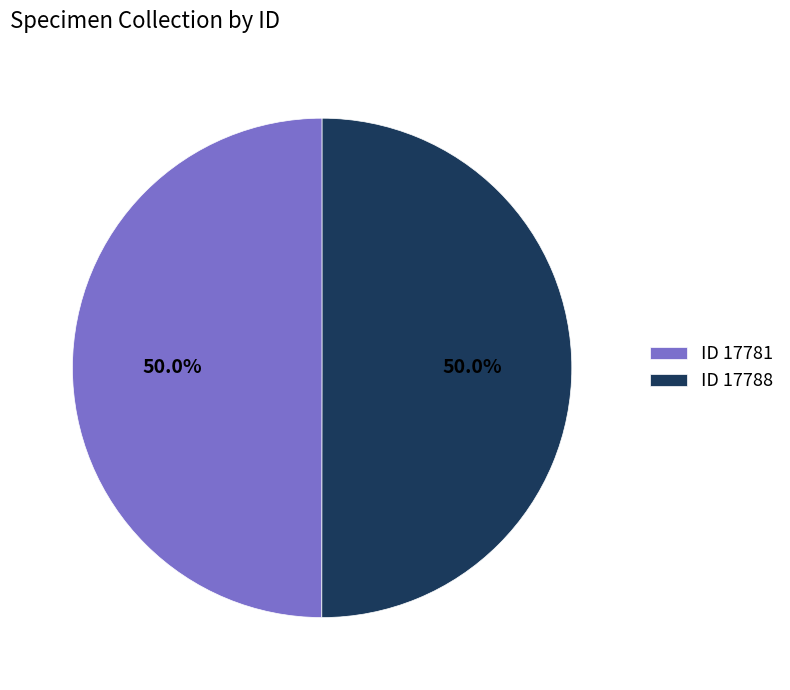

Approximately how many times larger is the value at ID 17781 compared to ID 17788?

1.0